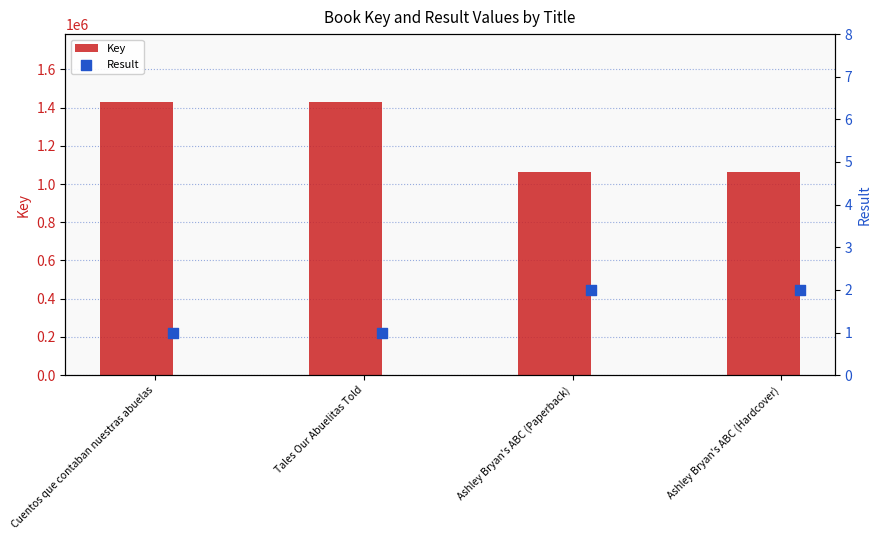

At how many categories does at least one series exceed 870668?

4